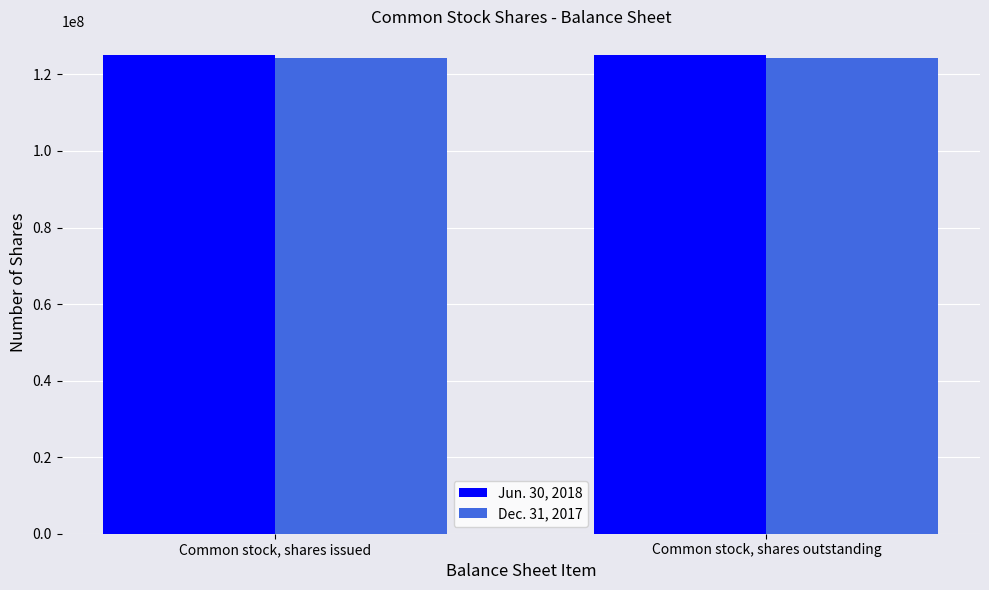

What is the sum of all Dec. 31, 2017 values?

248821104